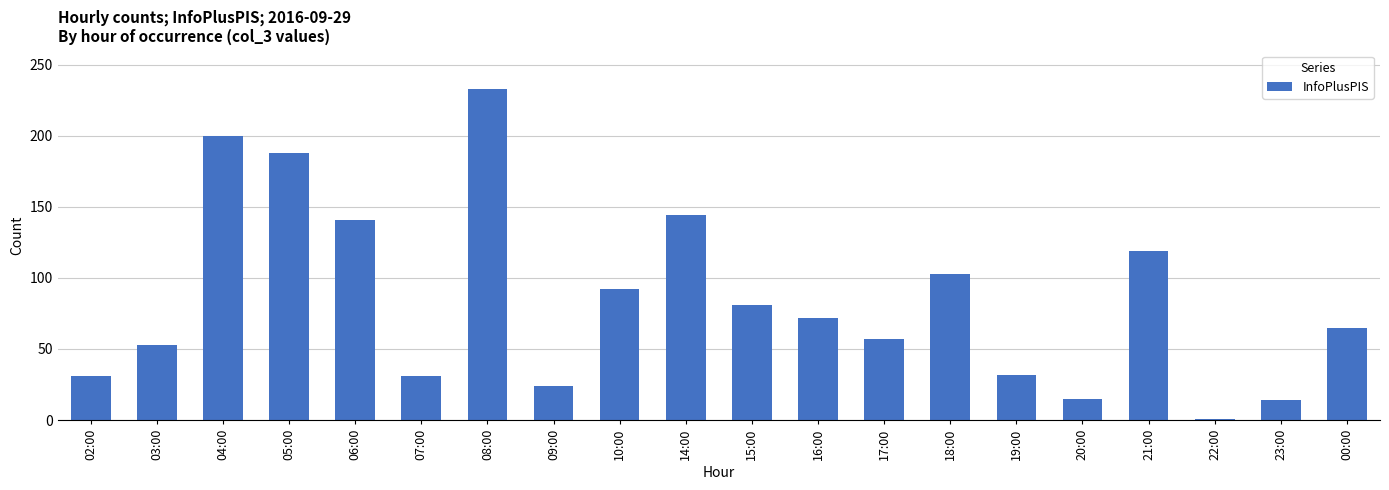

What is the label of the 6th bar from the left?

07:00